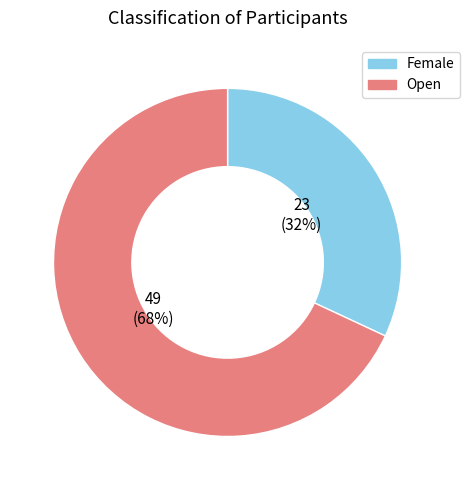

What is the ratio of the value at Female to the value at Open?

0.5